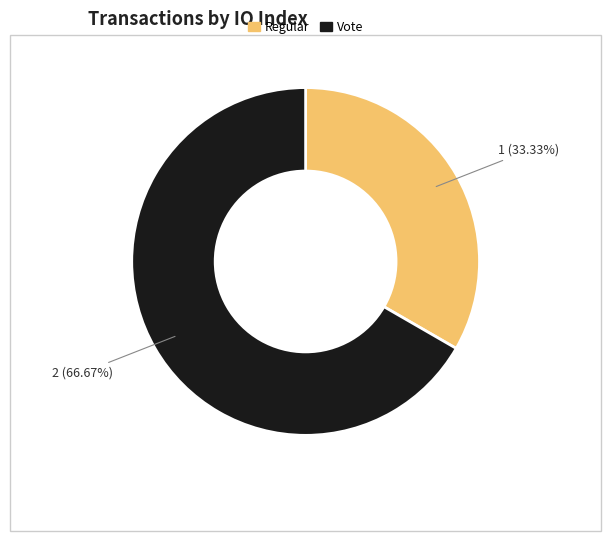

To the nearest percent, what is the difference between the Vote and Regular slice percentages?

33%